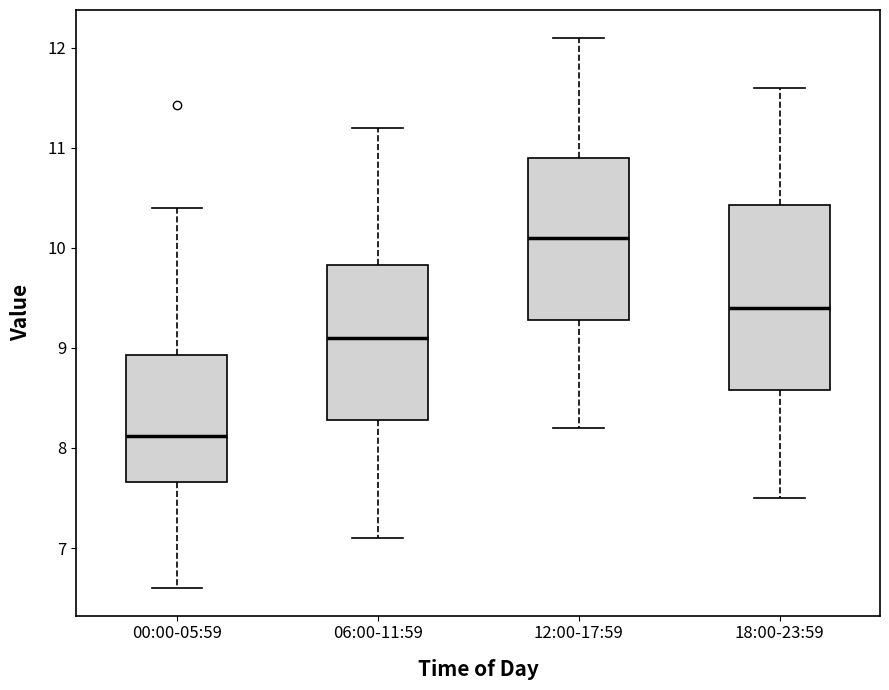

Reading left to right, read every box against the y-axis: the position of its median line, the range the box covers, and the ends of its whiskers. The values are not printed on the chart, so give them approximately, as read against the axis.

00:00-05:59: median 8.1, box 7.7 to 8.9, whiskers 6.6 to 10.4
06:00-11:59: median 9.1, box 8.3 to 9.8, whiskers 7.1 to 11.2
12:00-17:59: median 10.1, box 9.3 to 10.9, whiskers 8.2 to 12.1
18:00-23:59: median 9.4, box 8.6 to 10.4, whiskers 7.5 to 11.6